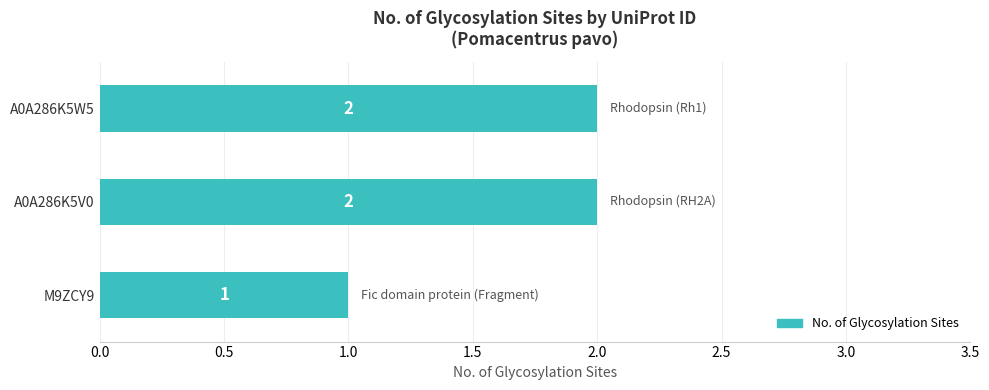

How many bars are there in total?

3